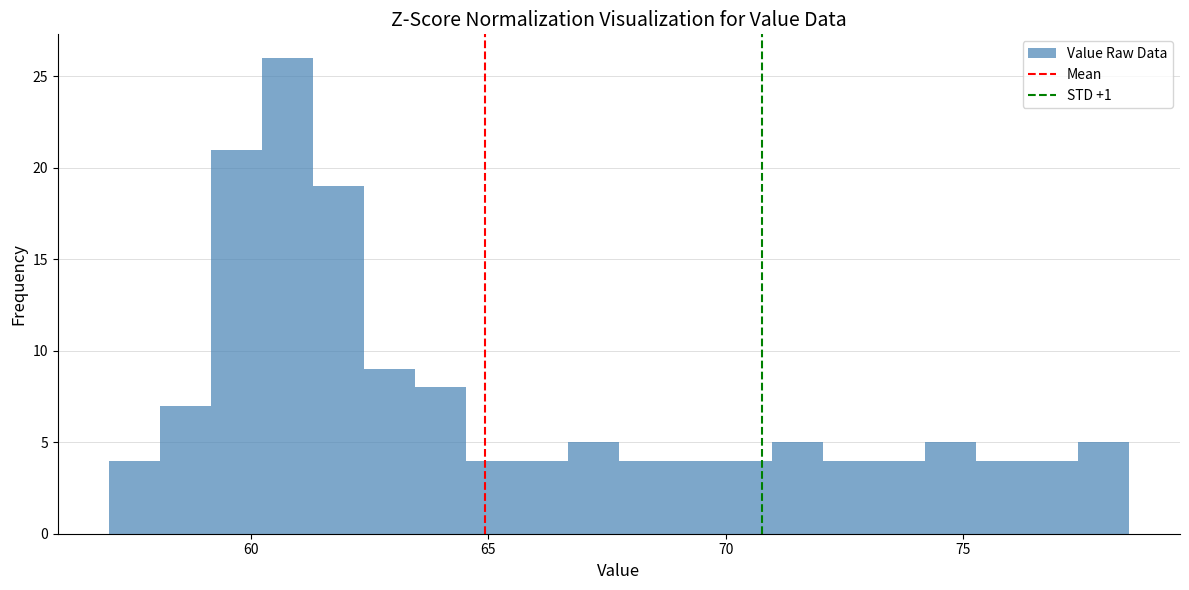

Around what value on the x-axis is the tallest bar? Give the approximate position of its centre, as read against the axis.

61.0